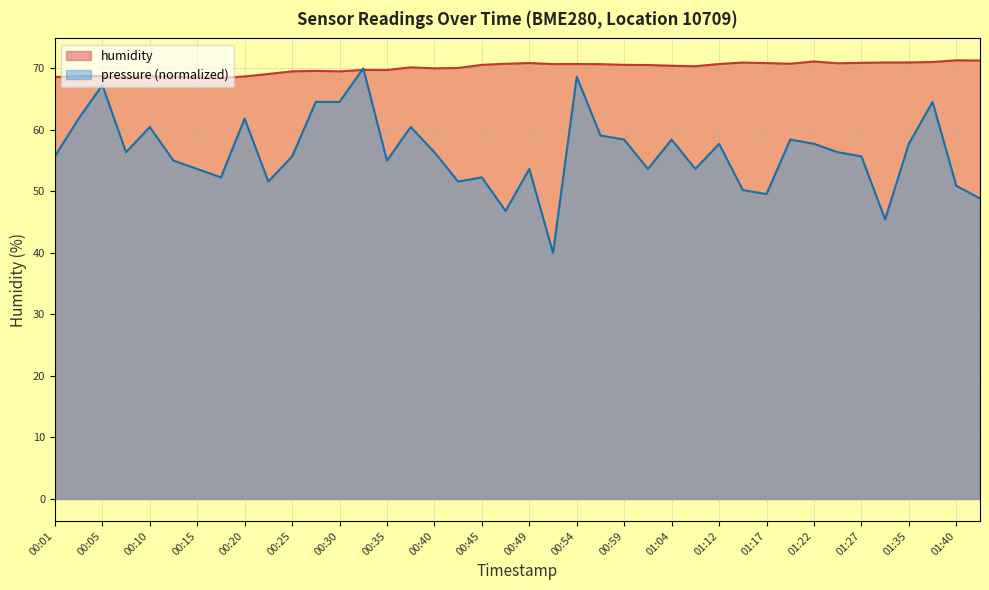

At how many categories does at least one series exceed 48?

40